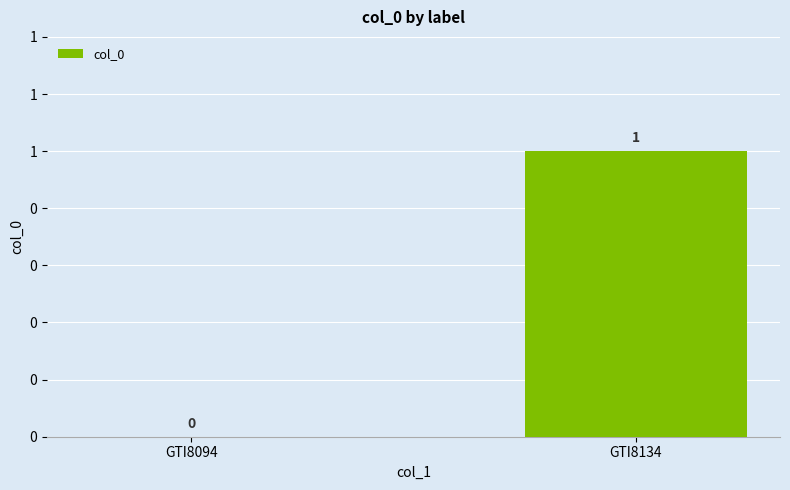

Rank the categories by value from lowest to highest.

GTI8094, GTI8134